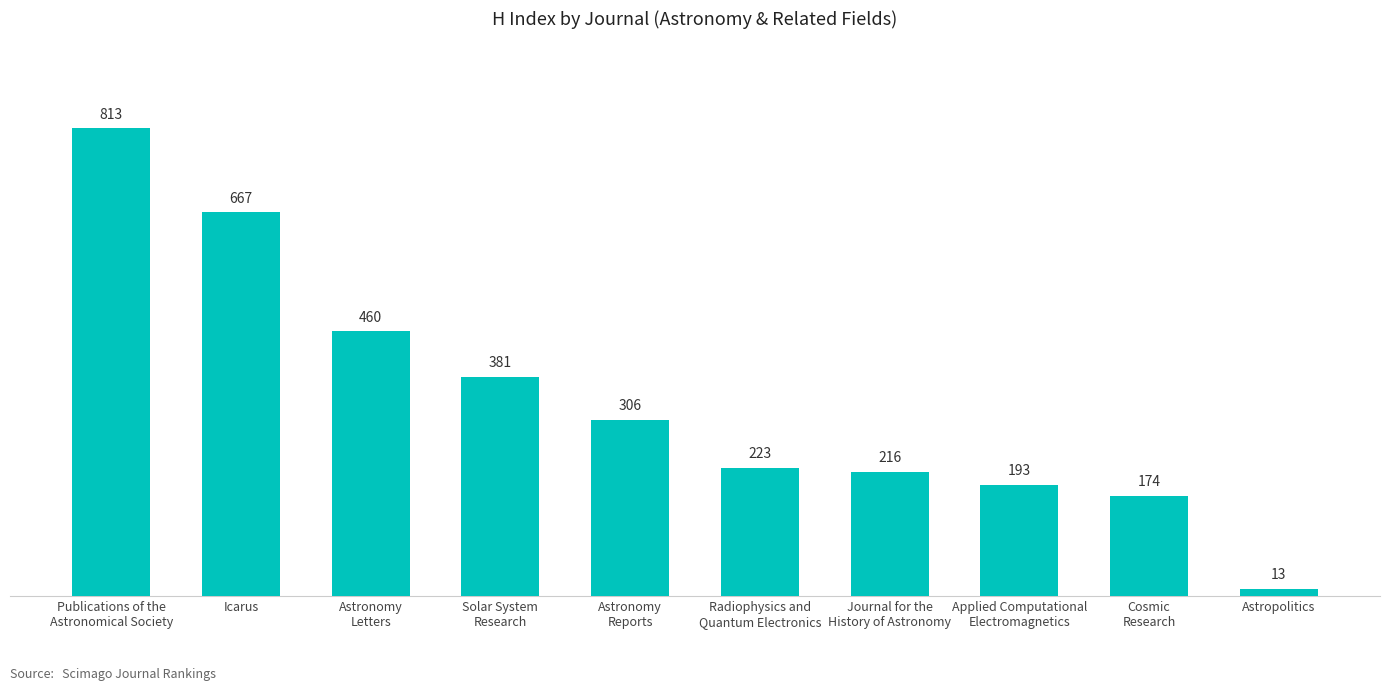

What is the sum of all values?

3446